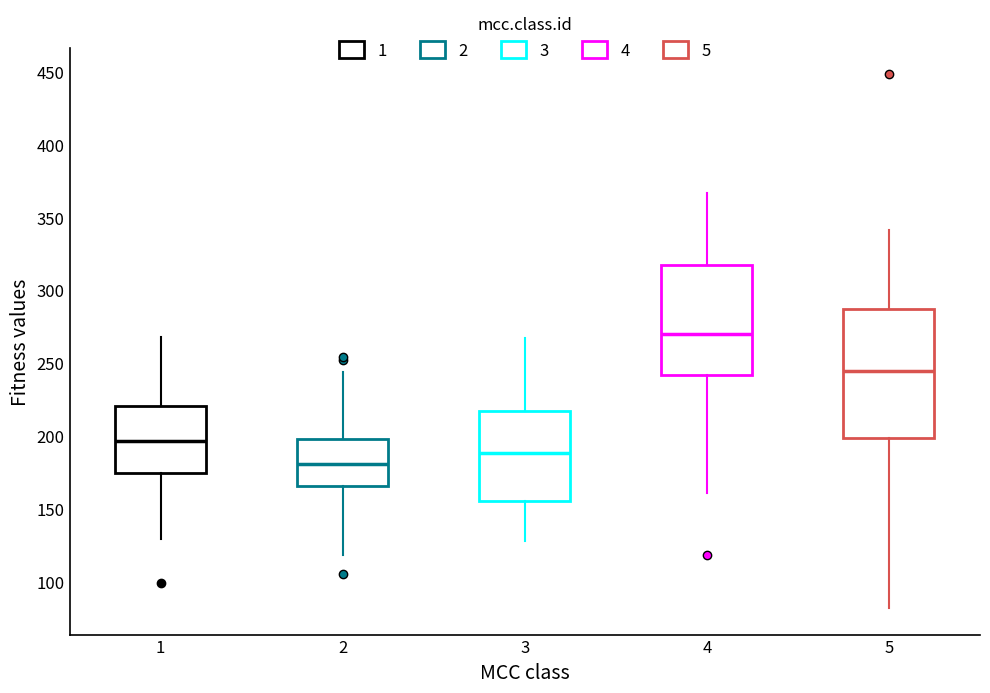

Which box has the highest median line?

4